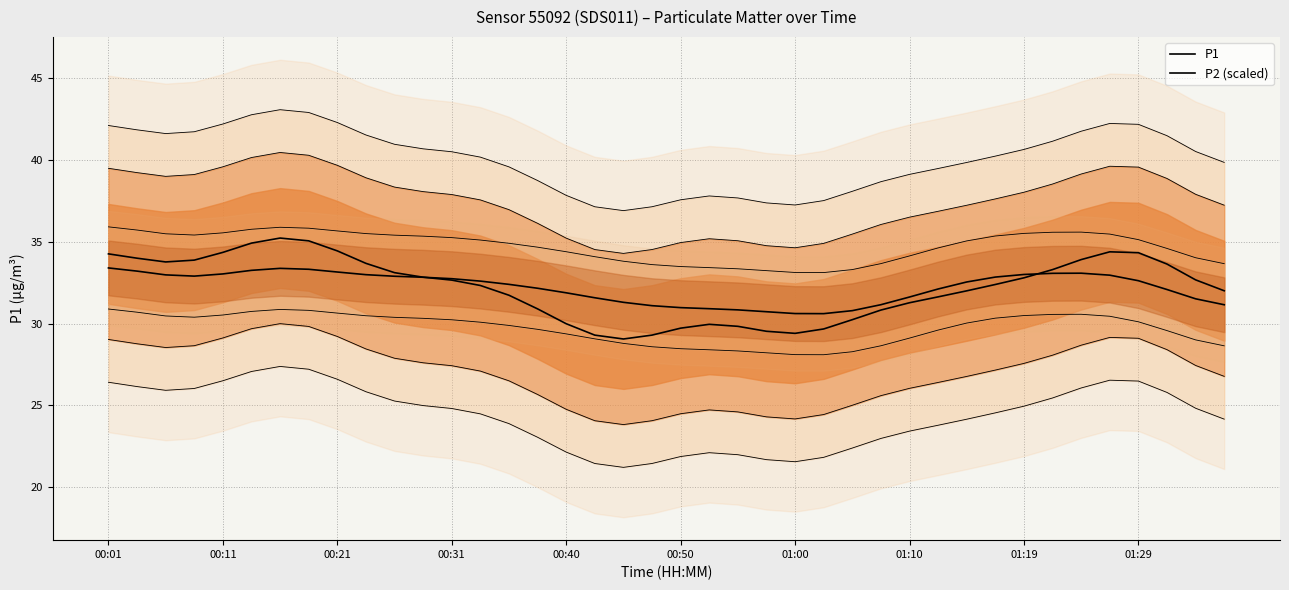

Which series has the widest spread of values?

P1